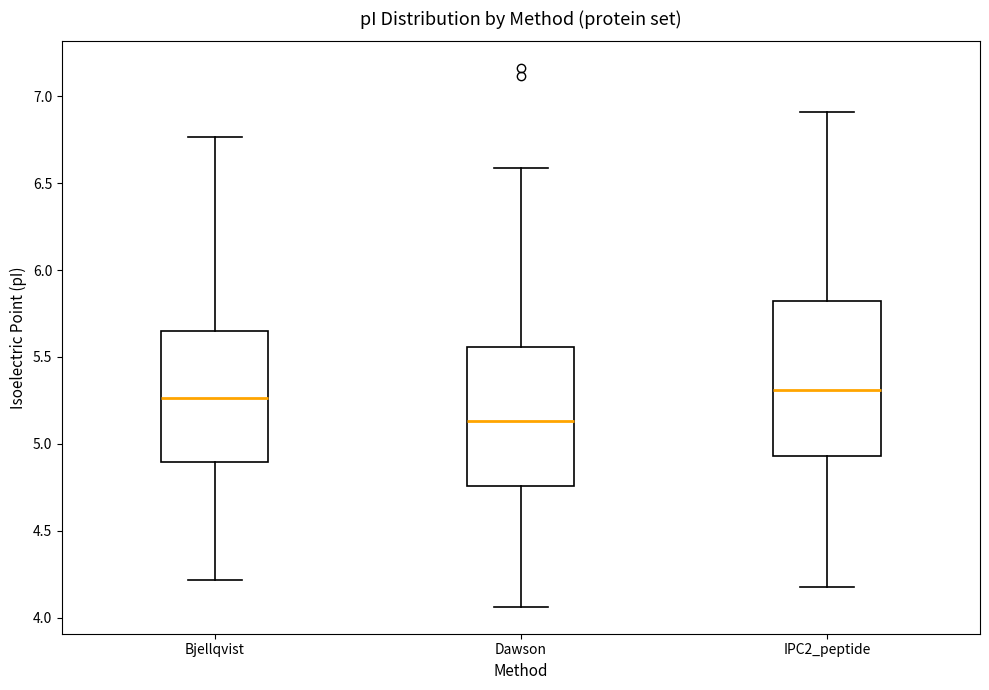

Which box is the tallest, from its lower edge to its upper edge?

IPC2_peptide